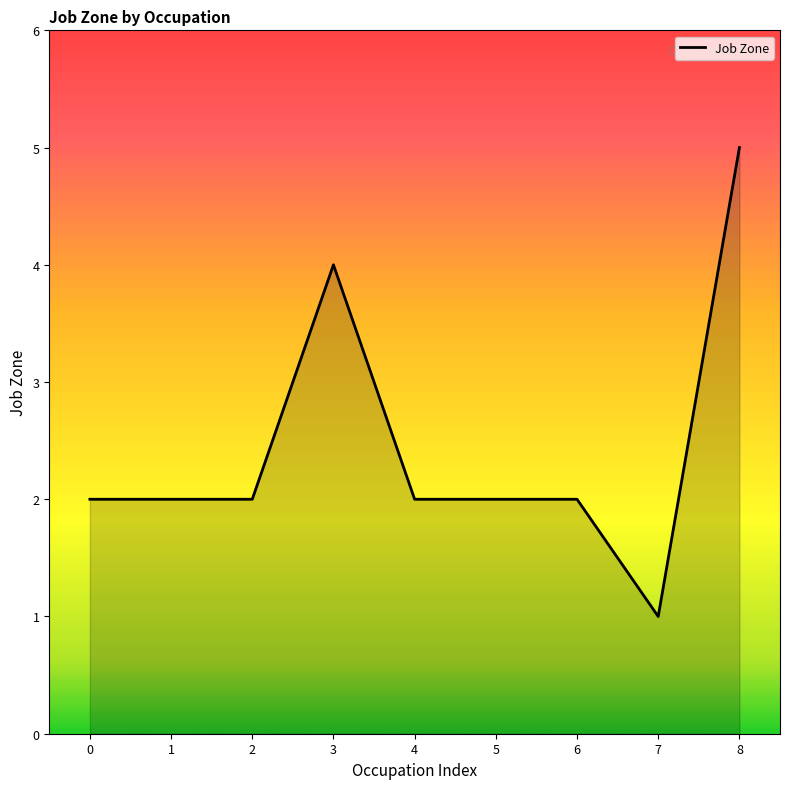

Reading left to right, extract all data points from this chart.

0=2	1=2	2=2	3=4	4=2	5=2	6=2	7=1	8=5